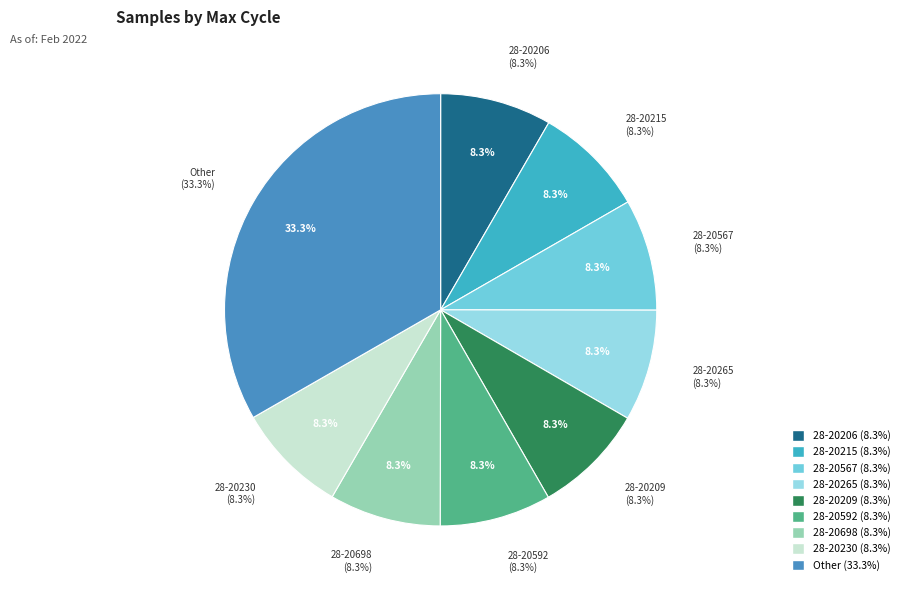

What percentage is NOT represented by 28-20215?

91.7%